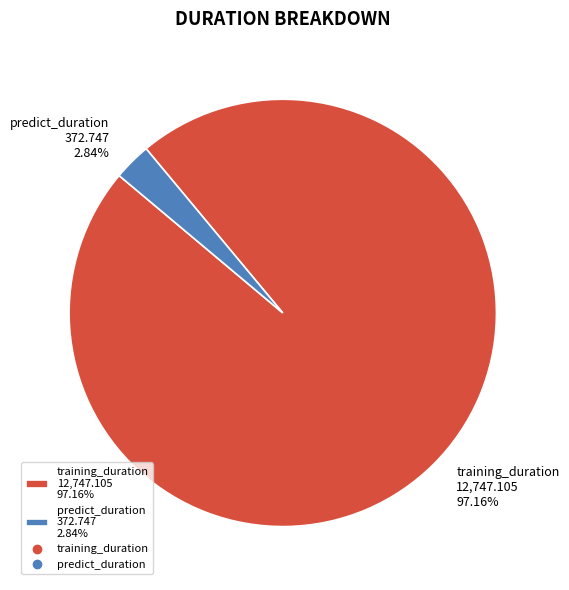

How many slices are in this pie chart?

2